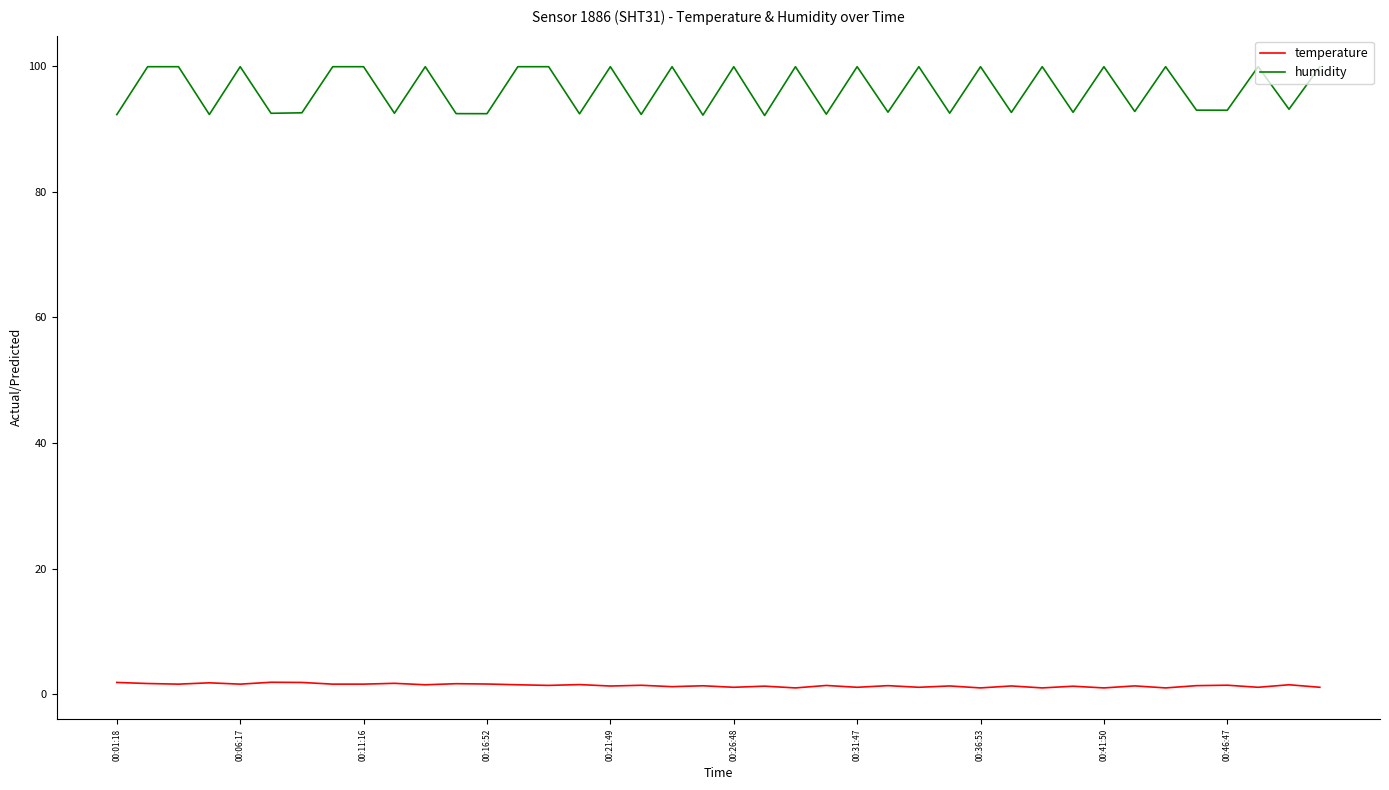

Which series has the largest range (max minus min)?

humidity